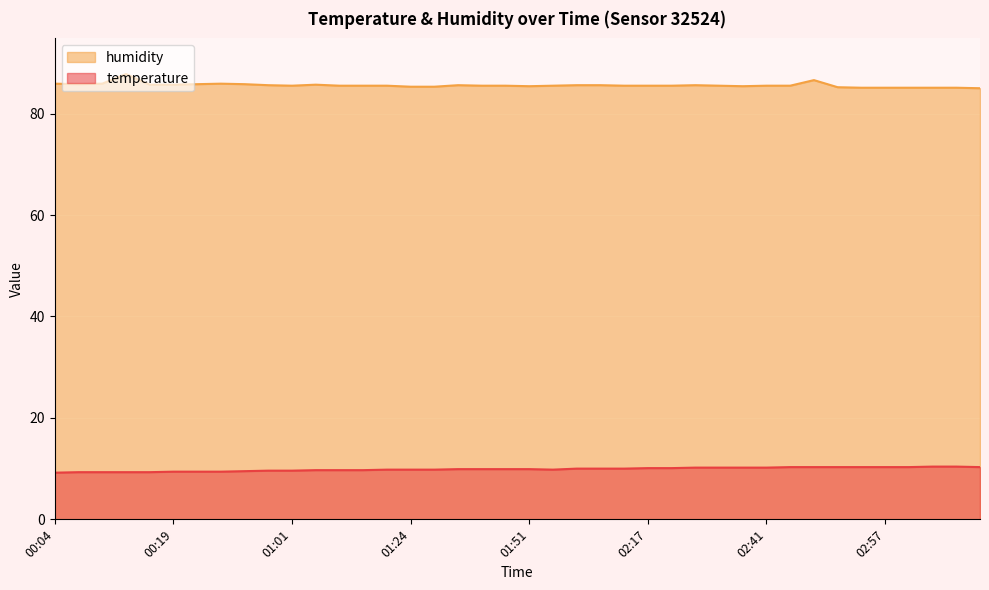

How many interior local valleys does the temperature series have?

1